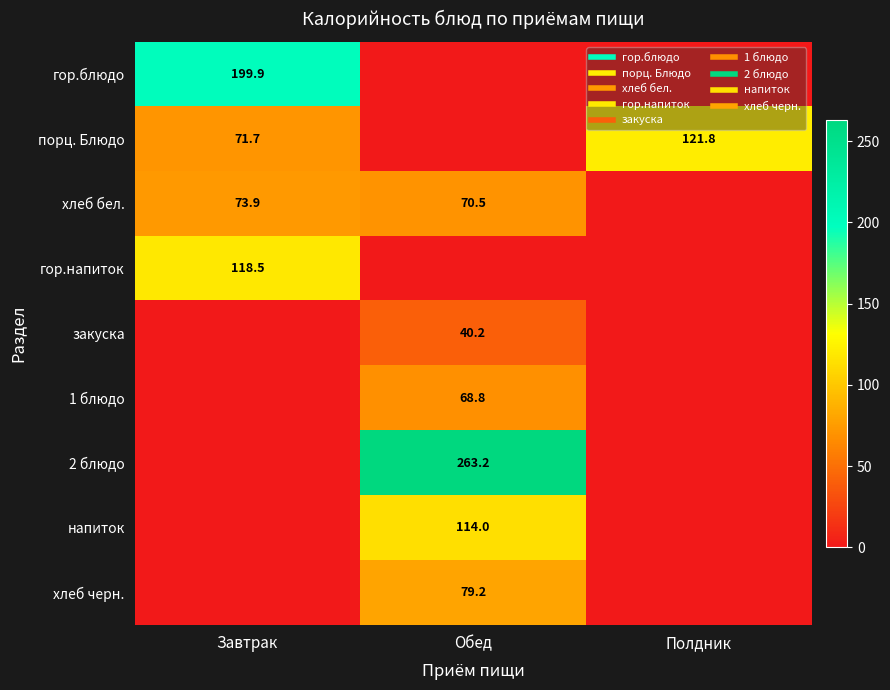

Which series has the widest spread of values?

2 блюдо